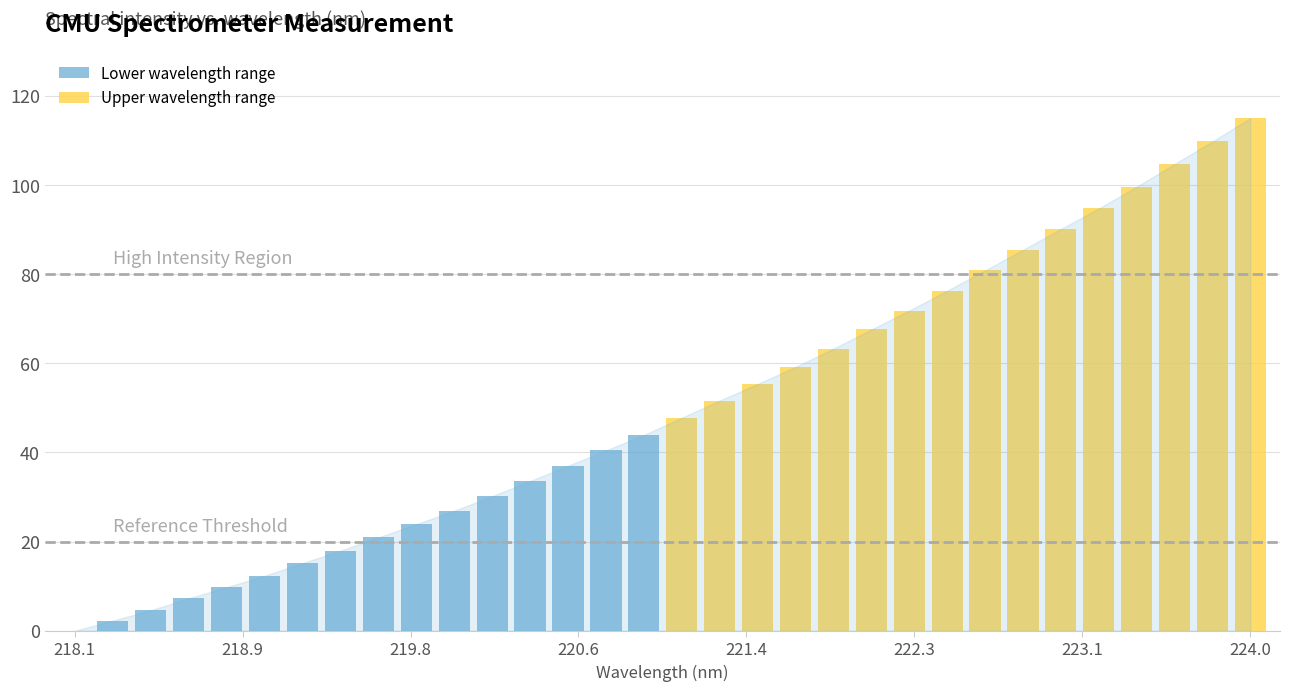

How many bars are there in each group?

2